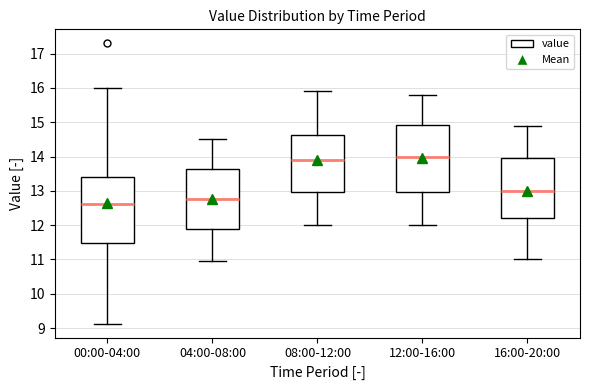

Where is the upper edge of the box for 00:00-04:00 on the y-axis? The values are not printed on the chart, so give them approximately, as read against the axis.

13.4